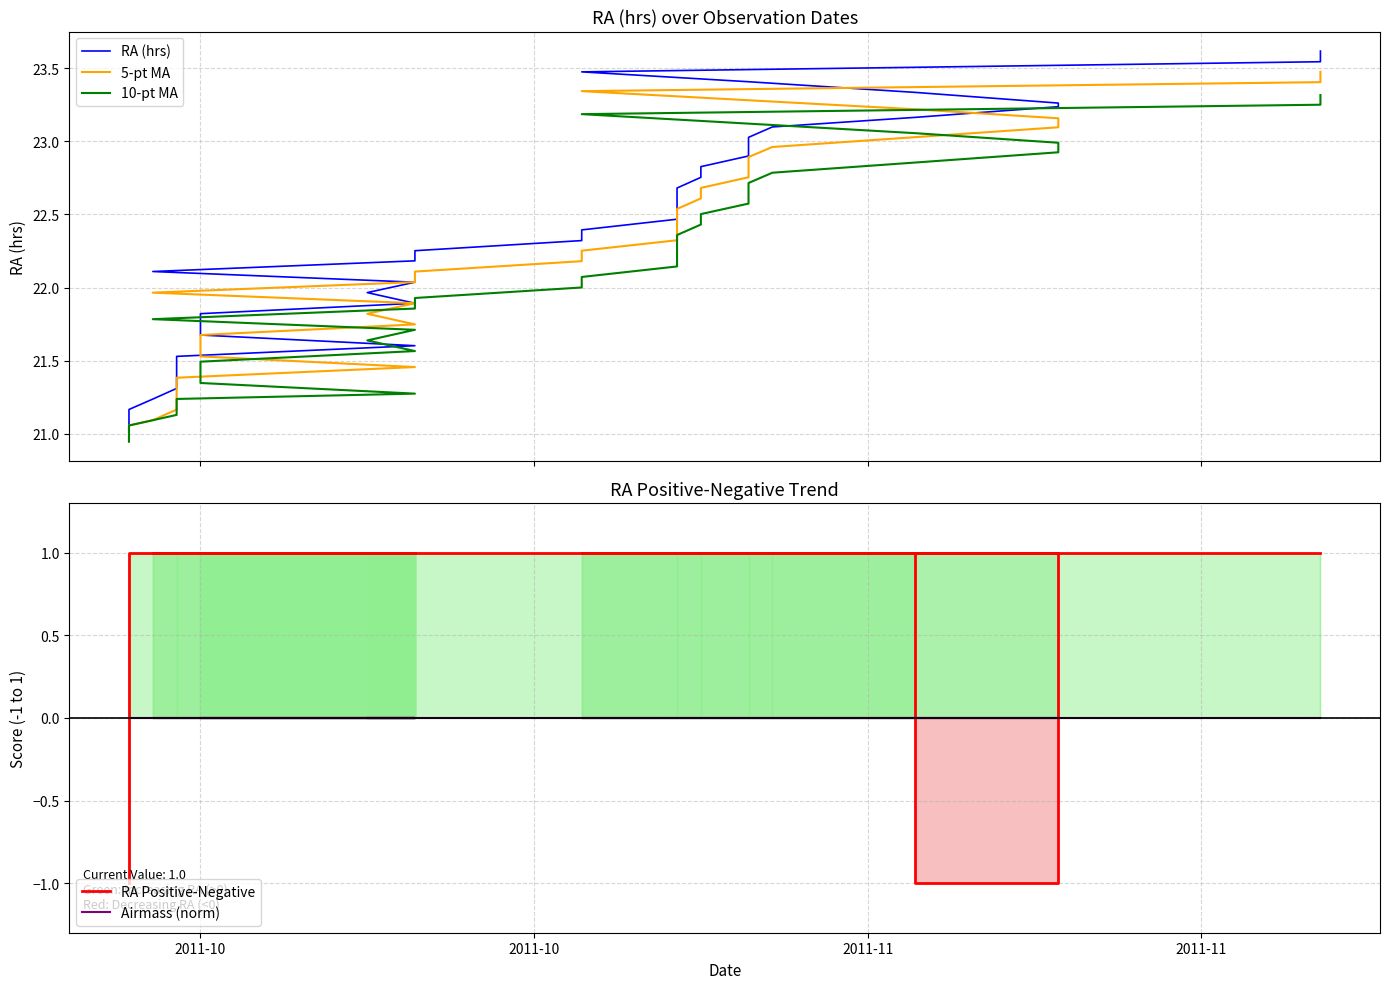

Does the chart display data point markers on the line(s)?

No